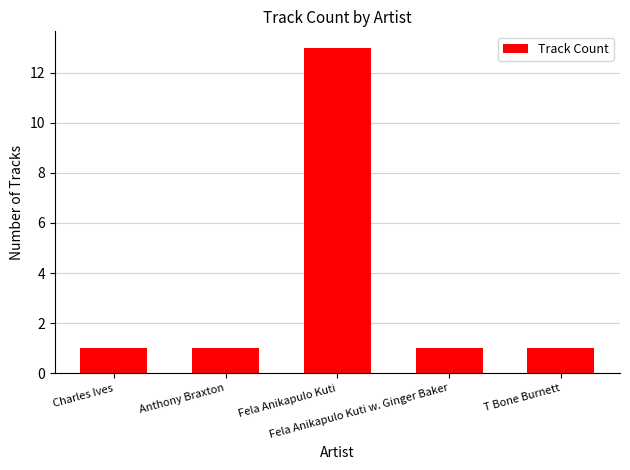

What is the difference between the maximum and minimum values?

12